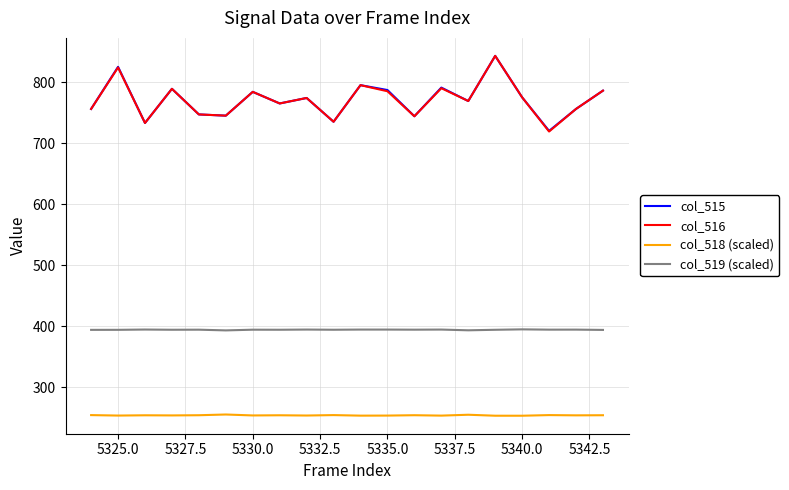

True or false: col_518 (scaled) and col_516 cross at least once.

False